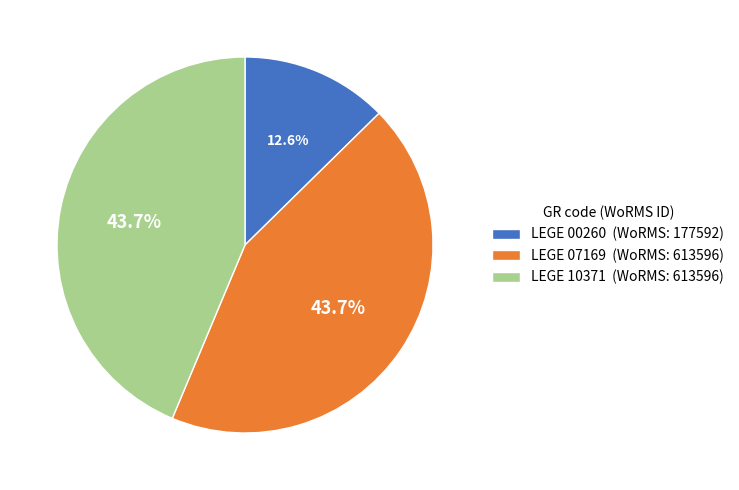

What percentage is the LEGE 10371 slice, to the nearest percent?

44%